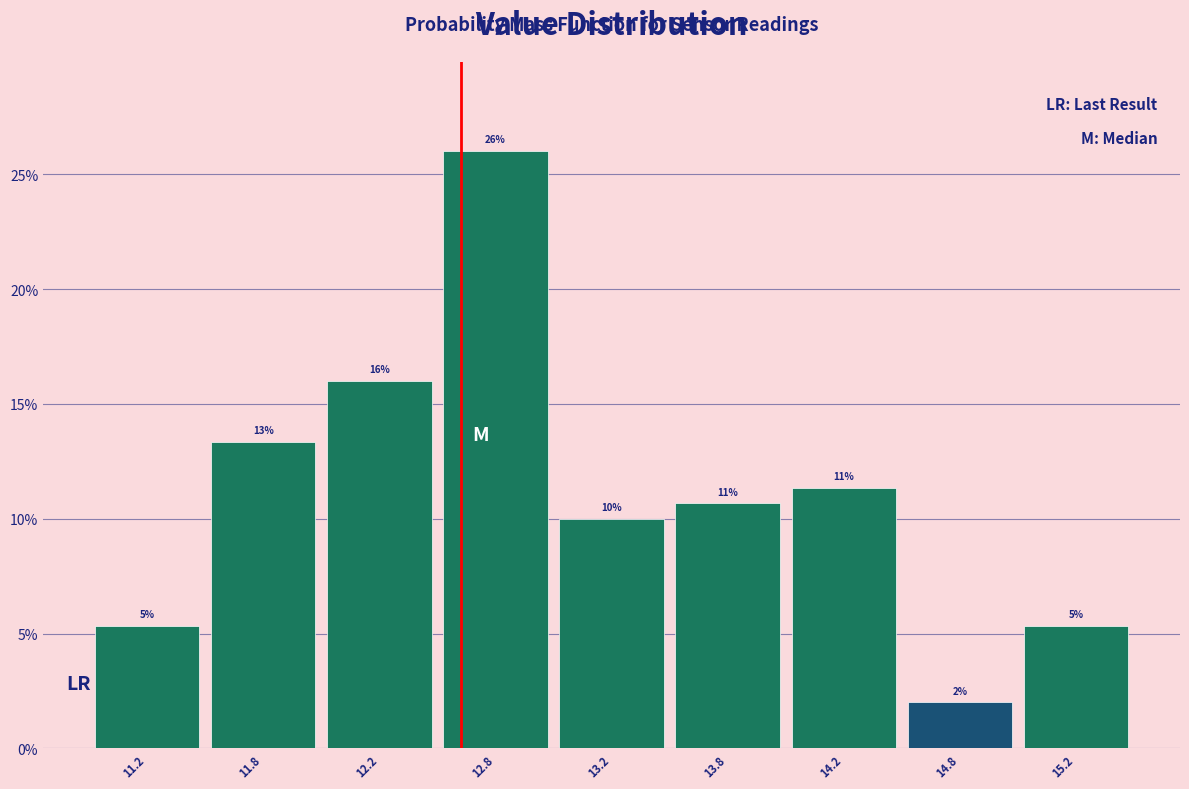

Does the chart contain any negative values?

No